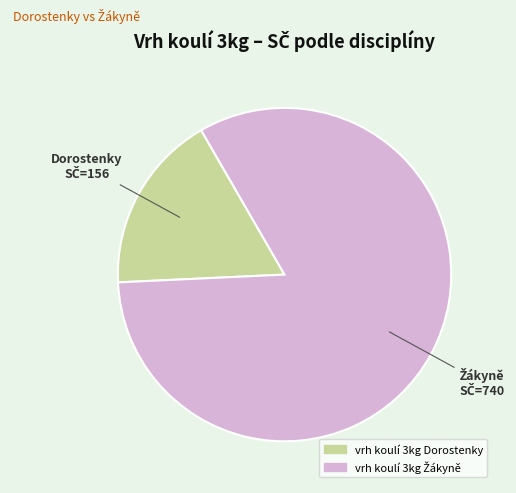

Is there a majority slice in this chart?

Yes